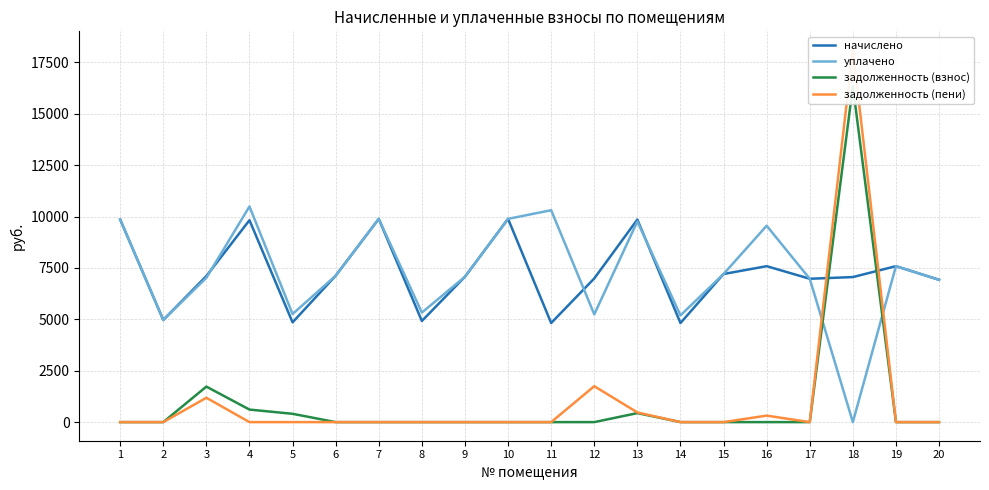

At how many categories does at least one series exceed 16200?

1